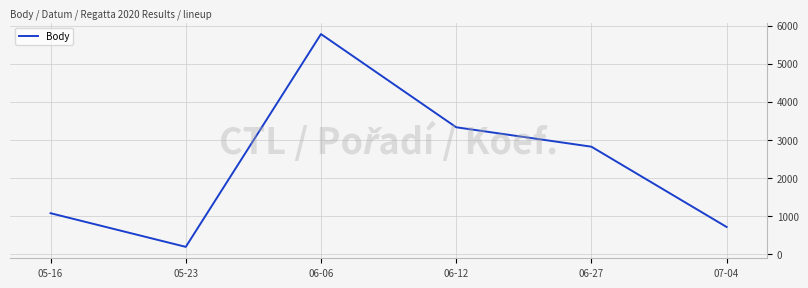

The value at 07-04 is 282. True or false?

False